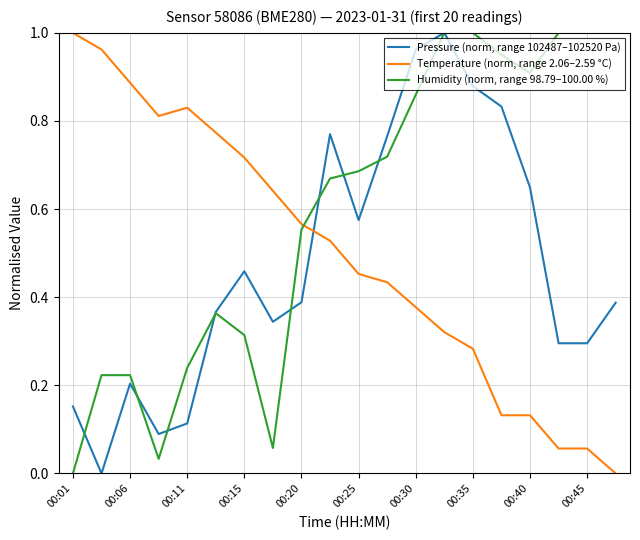

Which series has the largest total across all categories?

Humidity (norm, range 98.79–100.00 %)